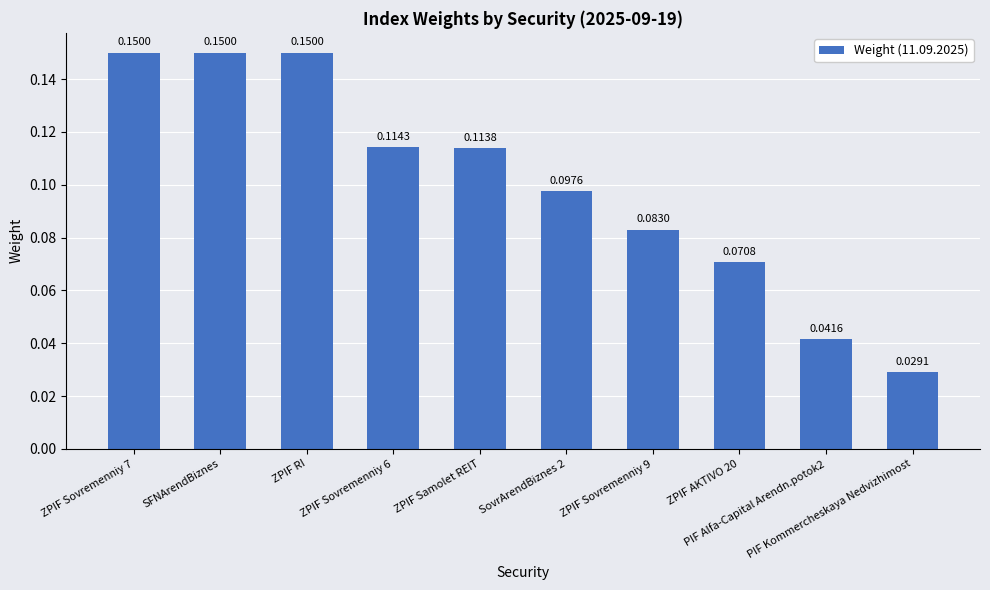

What is the sum of all values?

1.0